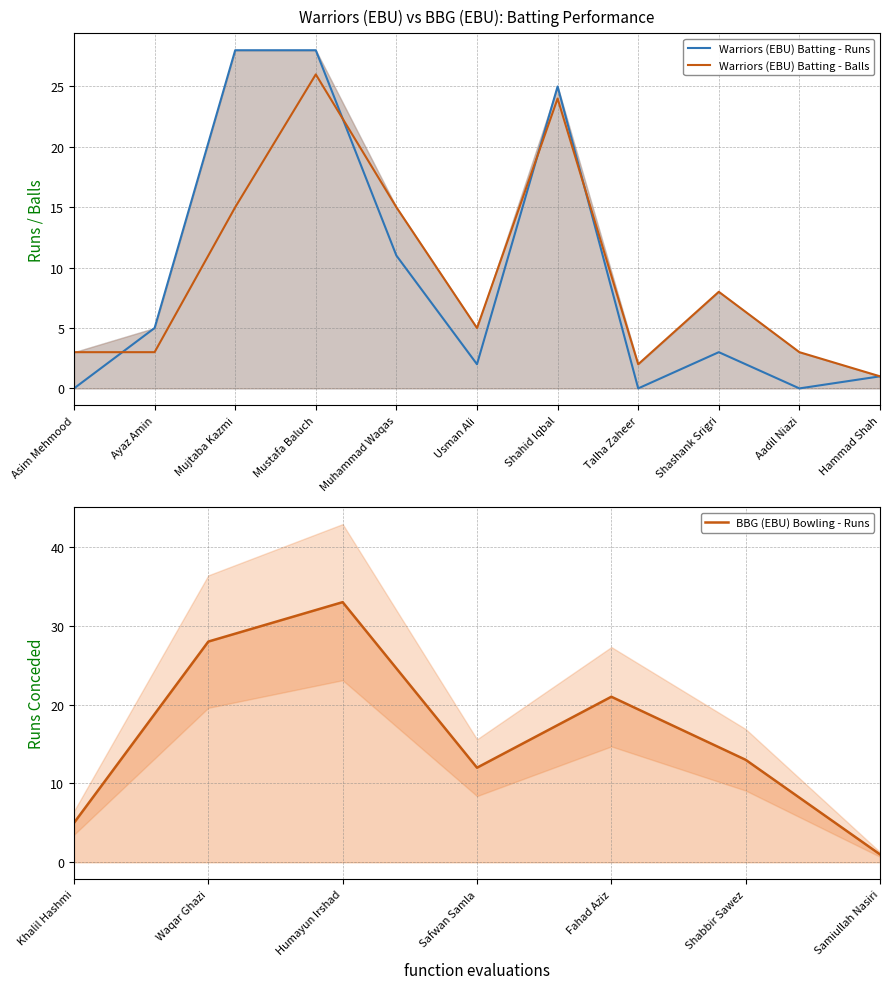

Which category has the lowest value in the Warriors (EBU) Batting - Runs series?

Asim Mehmood